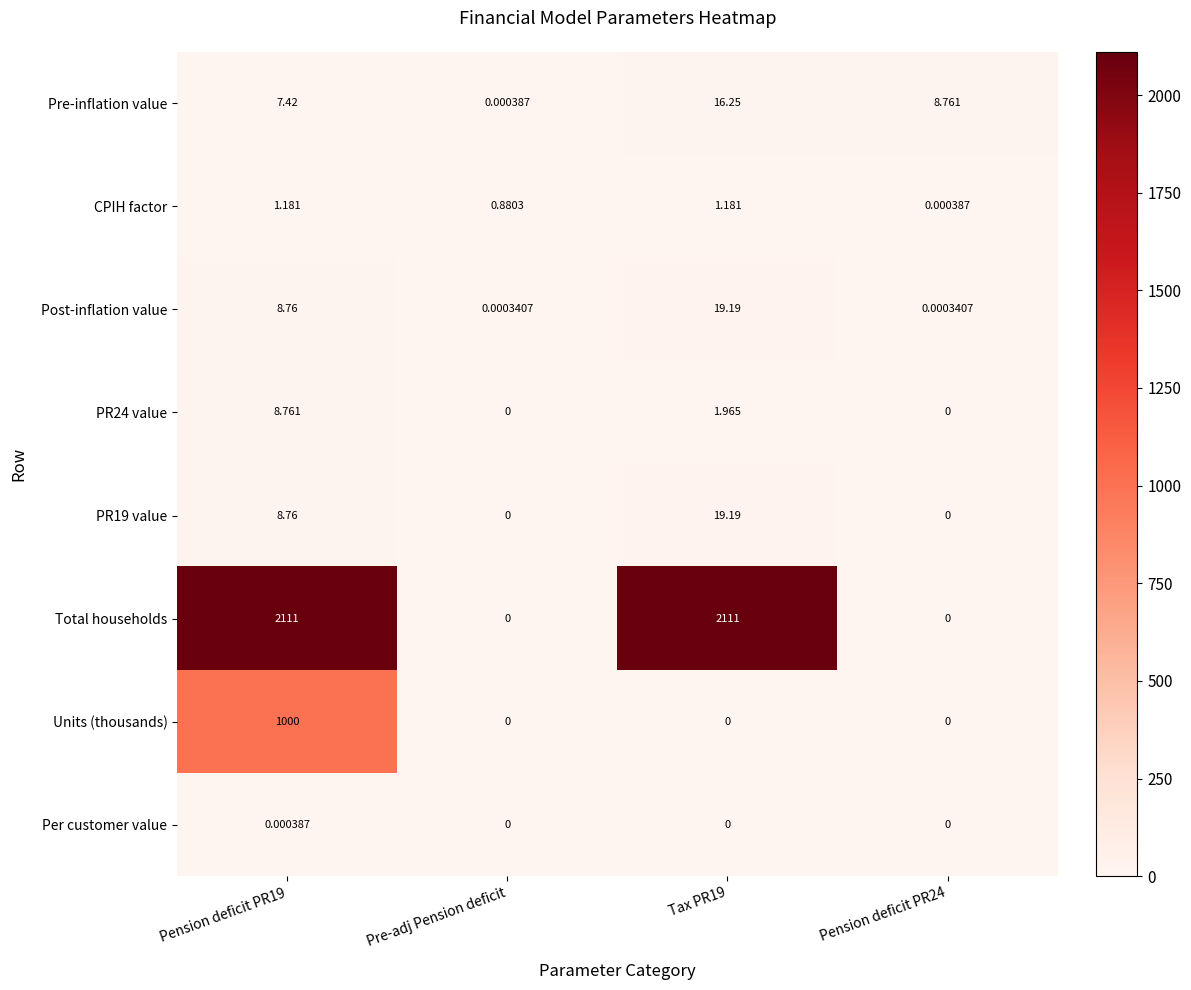

Which series has the widest spread of values?

Total households